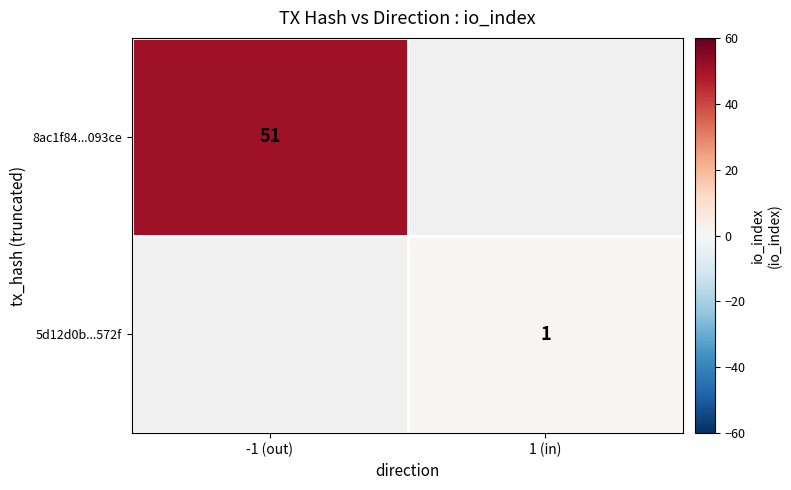

Is the value of 8ac1f84...093ce at -1 (out) greater than the value of 5d12d0b...572f at 1 (in)?

Yes